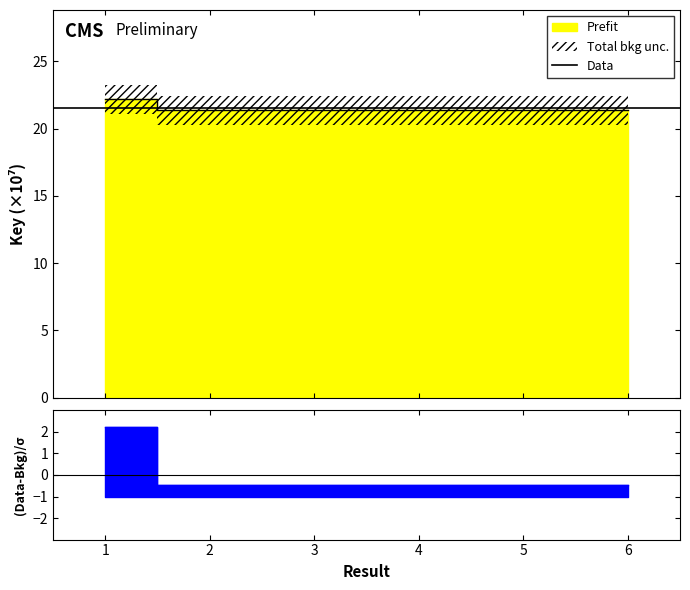

True or false: the data has more than 0 interior local peaks.

True